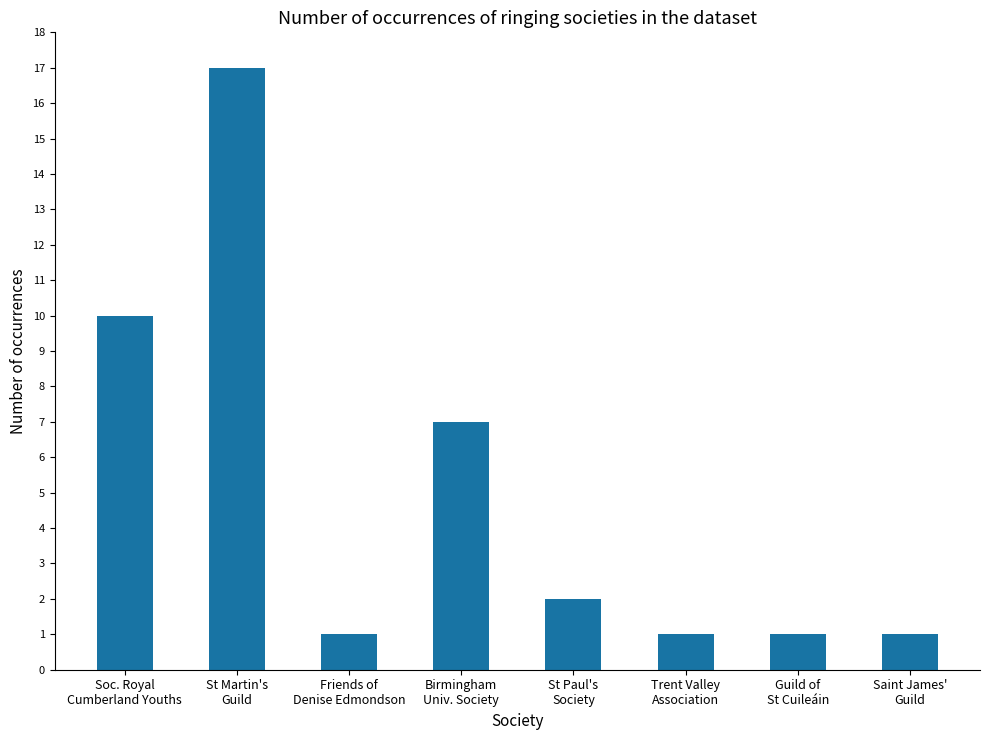

True or false: the data shows 1 at Trent Valley
Association.

True